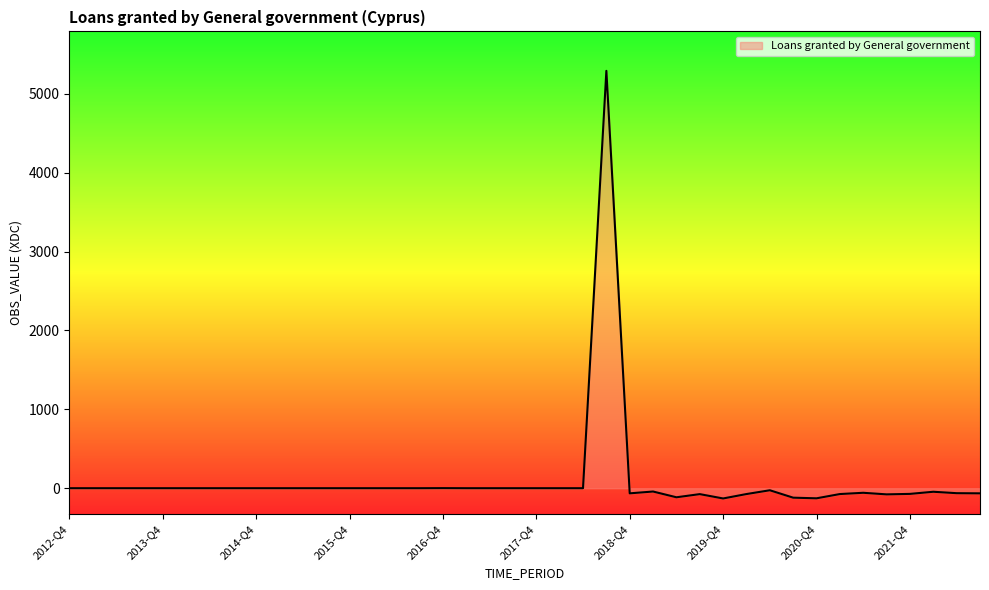

What is the difference between the maximum and minimum values?

5421